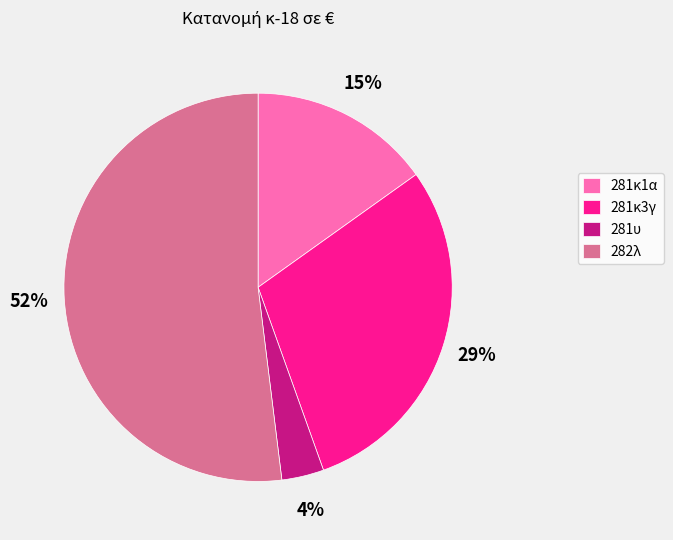

To the nearest percent, what is the average slice percentage?

25%